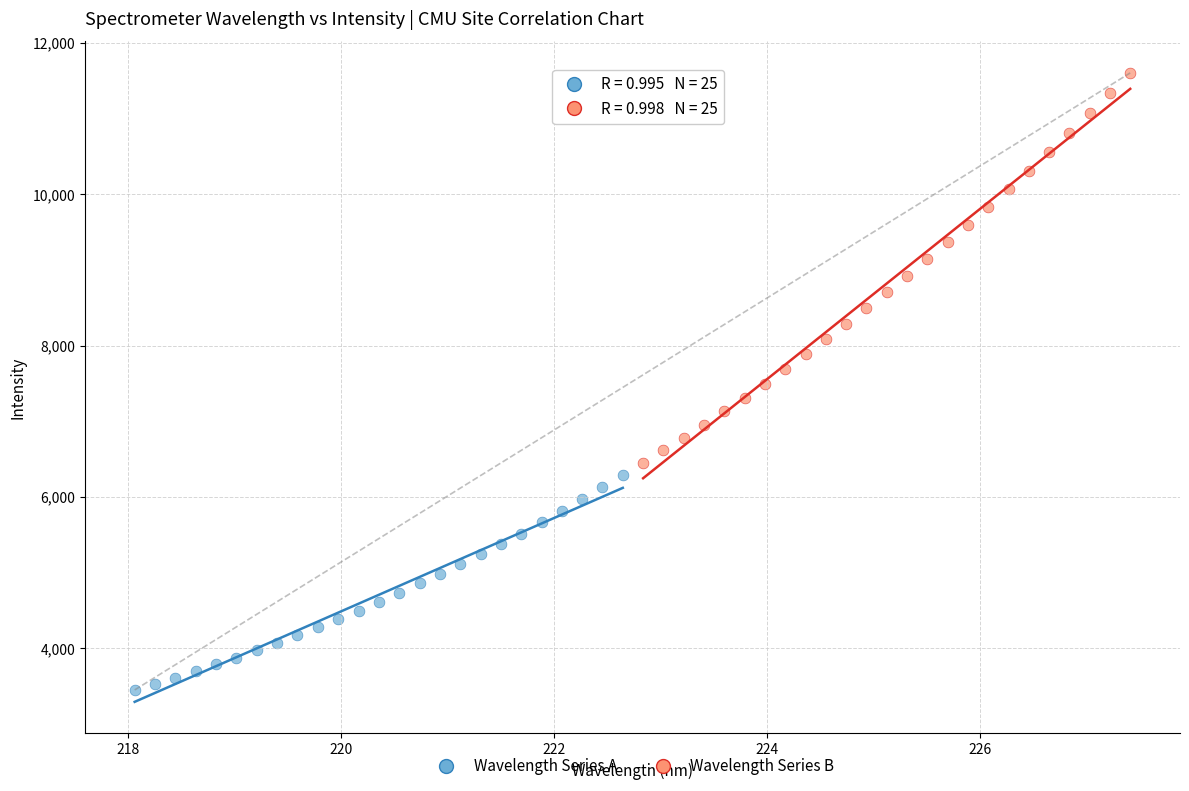

Which series contains the highest Y value?

Wavelength Series B